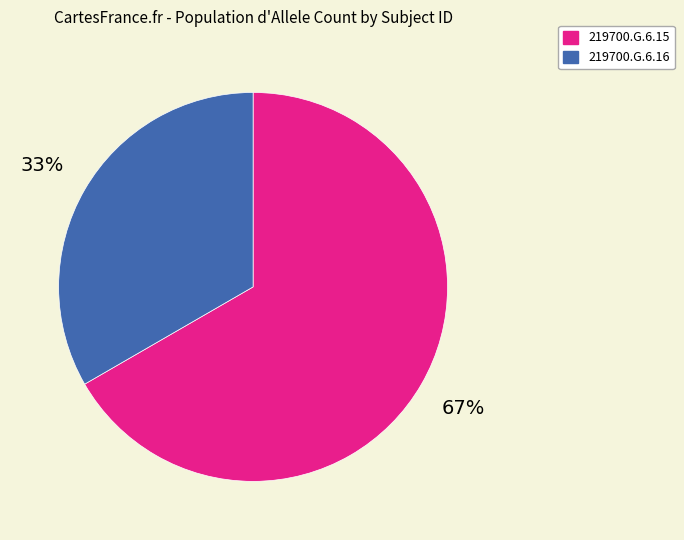

To the nearest percent, what portion does 219700.G.6.15 represent?

67%